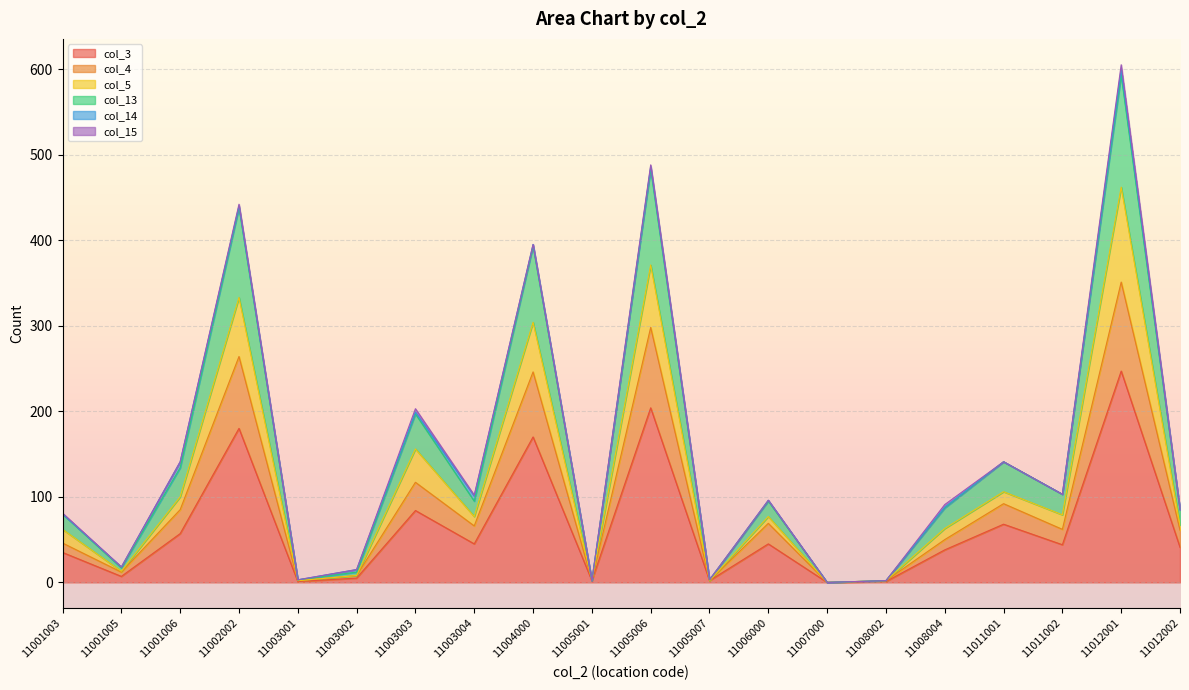

What is the total value across all series at 11005007?

3